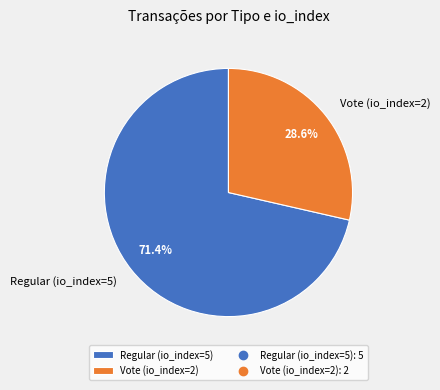

How many segments does this pie chart have?

2